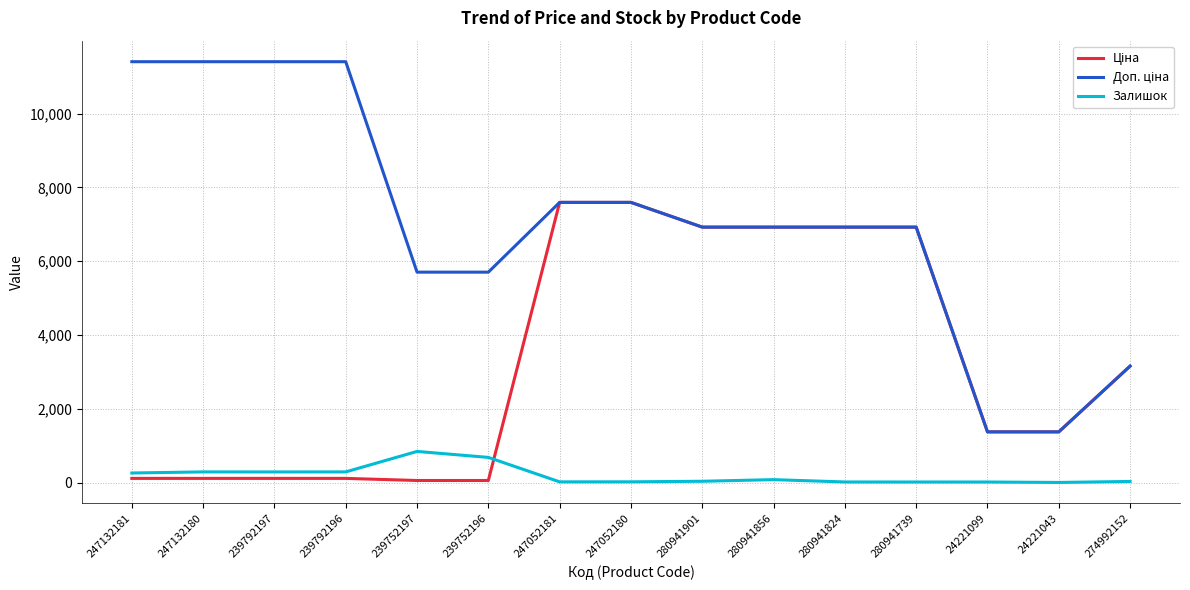

At how many categories does at least one series exceed 1215?

15